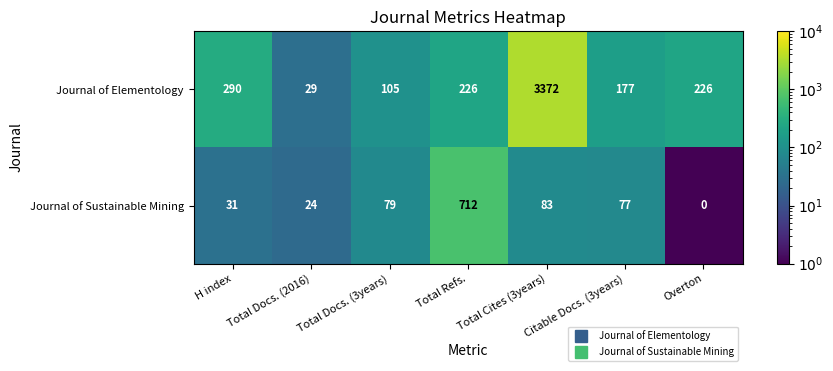

What is the maximum value shown in the chart?

3372